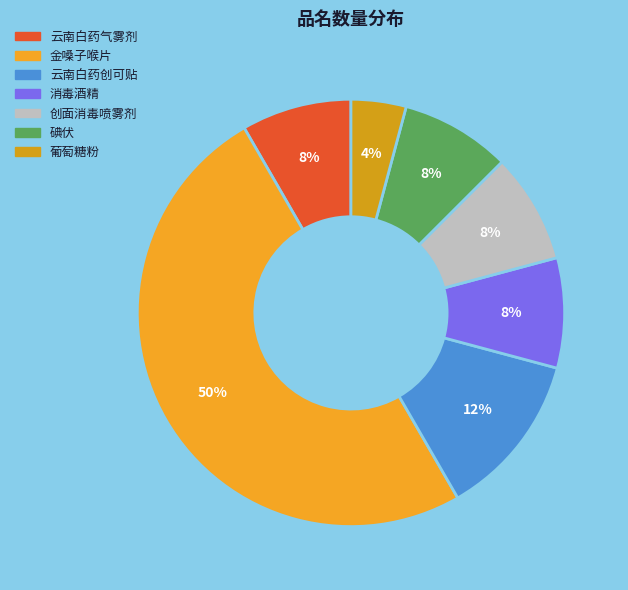

Which slice is the smallest?

葡萄糖粉